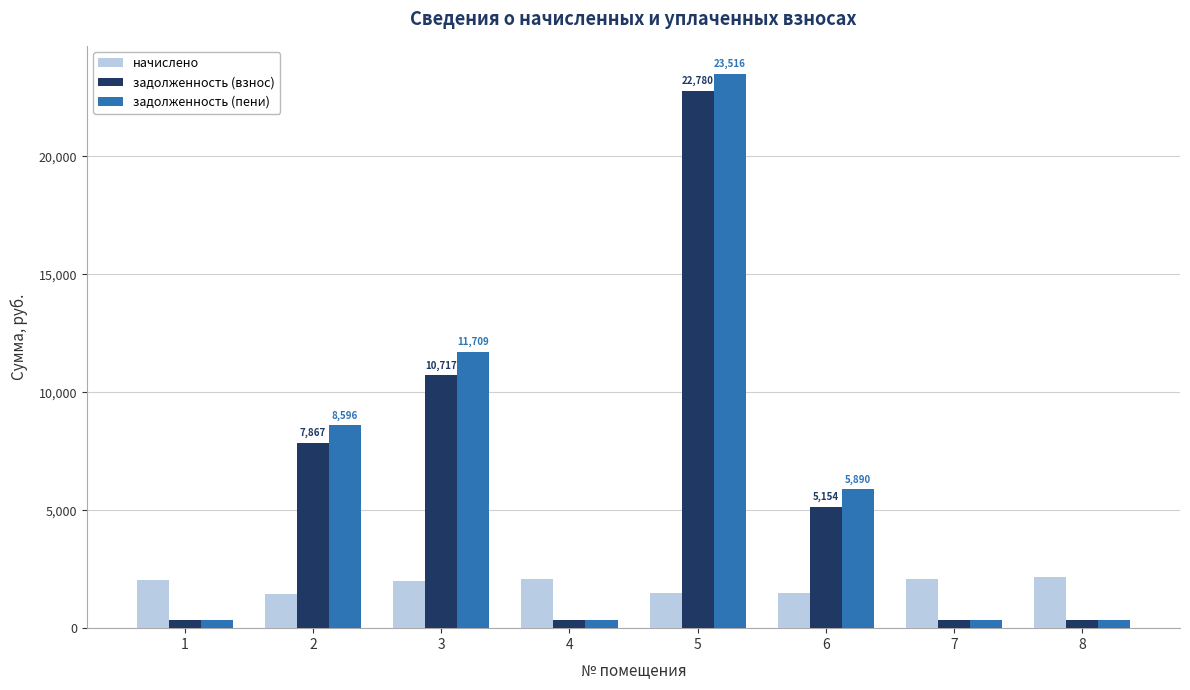

How many data points in задолженность (взнос) are above 5153?

4